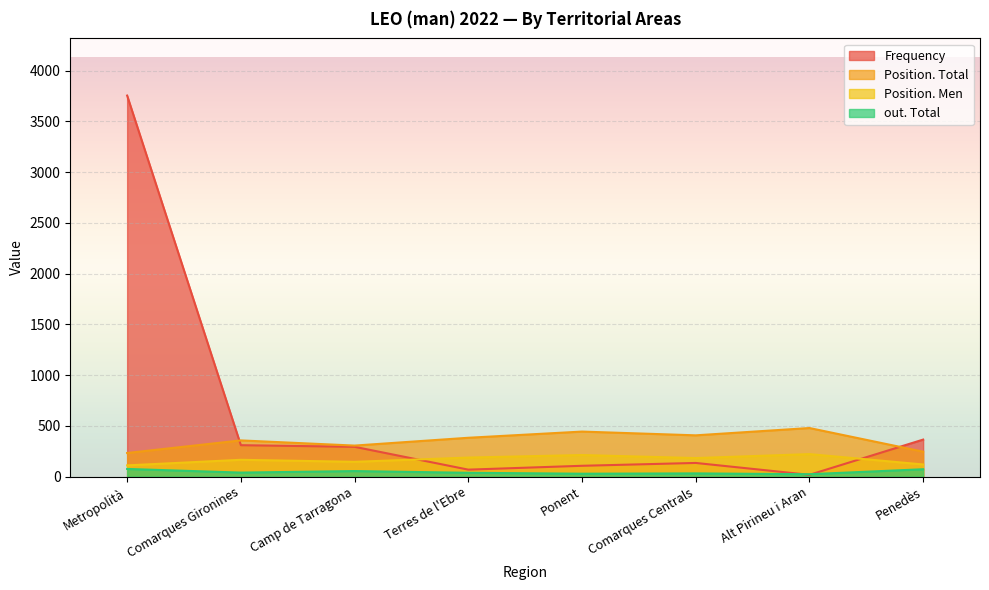

Reading left to right, transcribe all the data shown in this chart.

Frequency: Metropolità=3754	Comarques Gironines=310	Camp de Tarragona=294	Terres de l'Ebre=69	Ponent=107	Comarques Centrals=135	Alt Pirineu i Aran=18	Penedès=365
Position. Total: Metropolità=233	Comarques Gironines=357	Camp de Tarragona=306	Terres de l'Ebre=383	Ponent=444	Comarques Centrals=407	Alt Pirineu i Aran=479	Penedès=246
Position. Men: Metropolità=111	Comarques Gironines=166	Camp de Tarragona=146	Terres de l'Ebre=188	Ponent=213	Comarques Centrals=183	Alt Pirineu i Aran=222	Penedès=120
out. Total: Metropolità=76	Comarques Gironines=40	Camp de Tarragona=55	Terres de l'Ebre=38	Ponent=29	Comarques Centrals=32	Alt Pirineu i Aran=24	Penedès=73